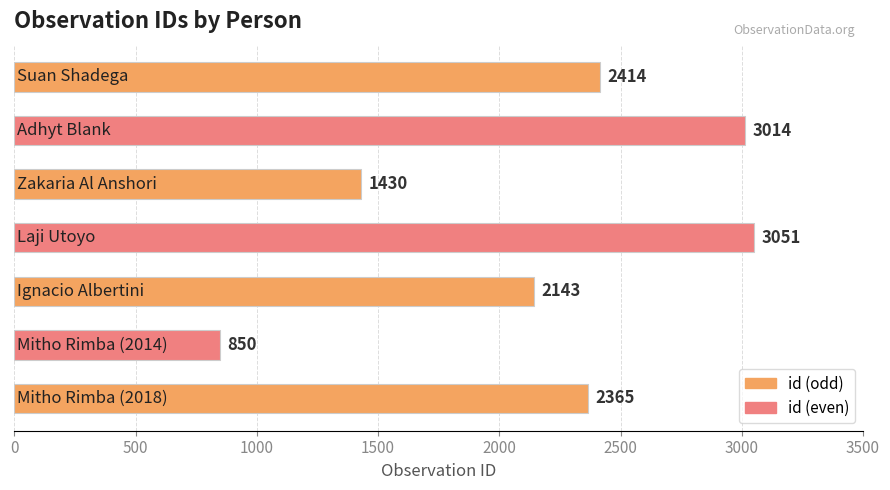

Reading bottom to top, list all the values displayed in this chart.

2365	850	2143	3051	1430	3014	2414